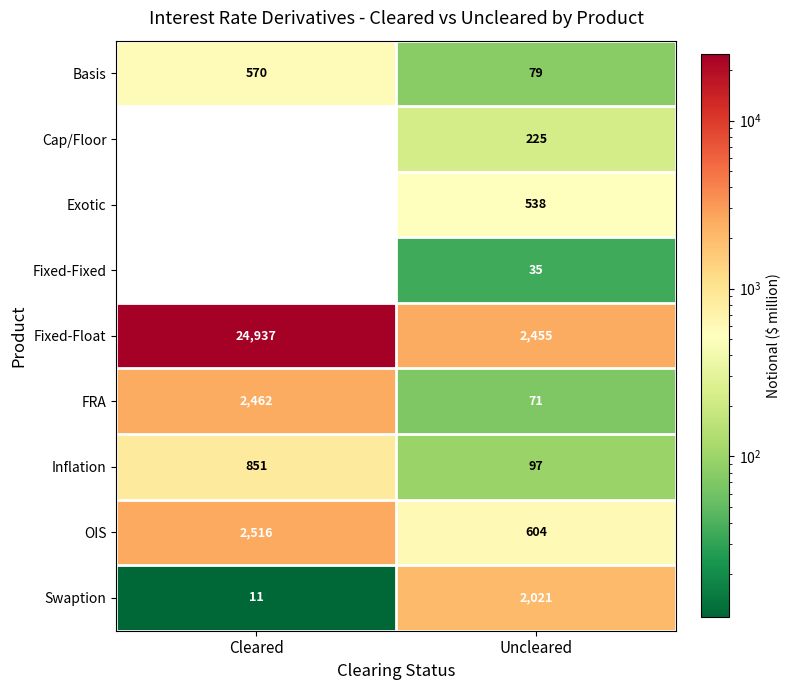

List the series in order of their peak value, lowest first.

Fixed-Fixed, Cap/Floor, Exotic, Basis, Inflation, Swaption, FRA, OIS, Fixed-Float